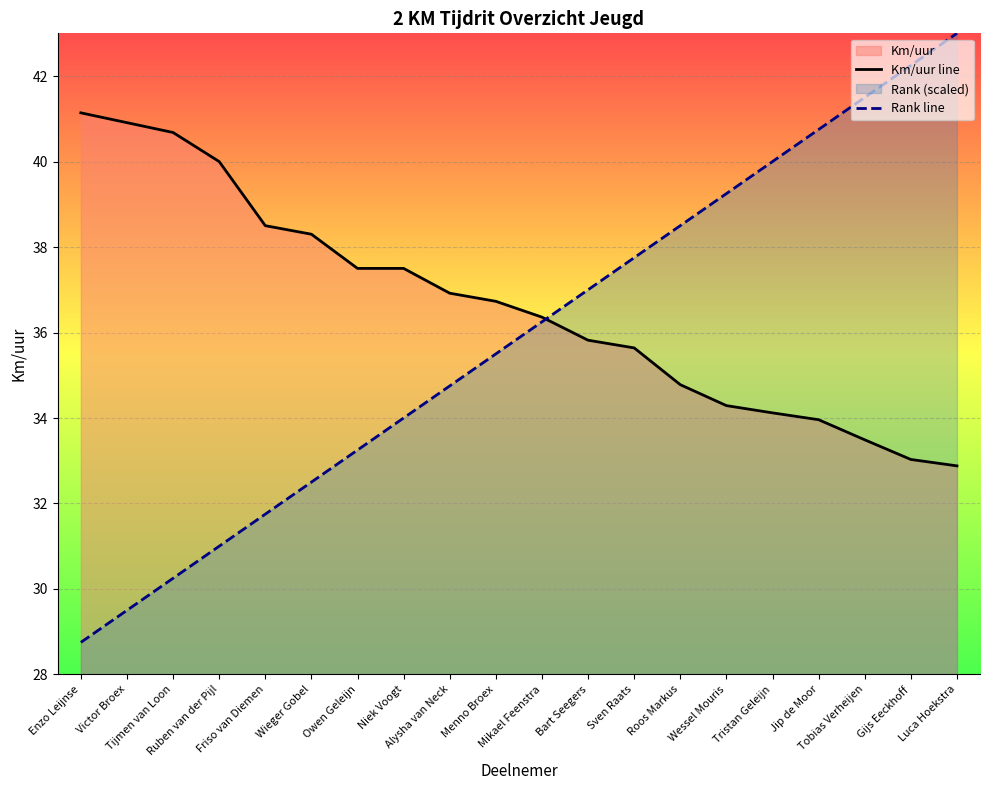

What is the label of the 16th point from the right?

Friso van Diemen